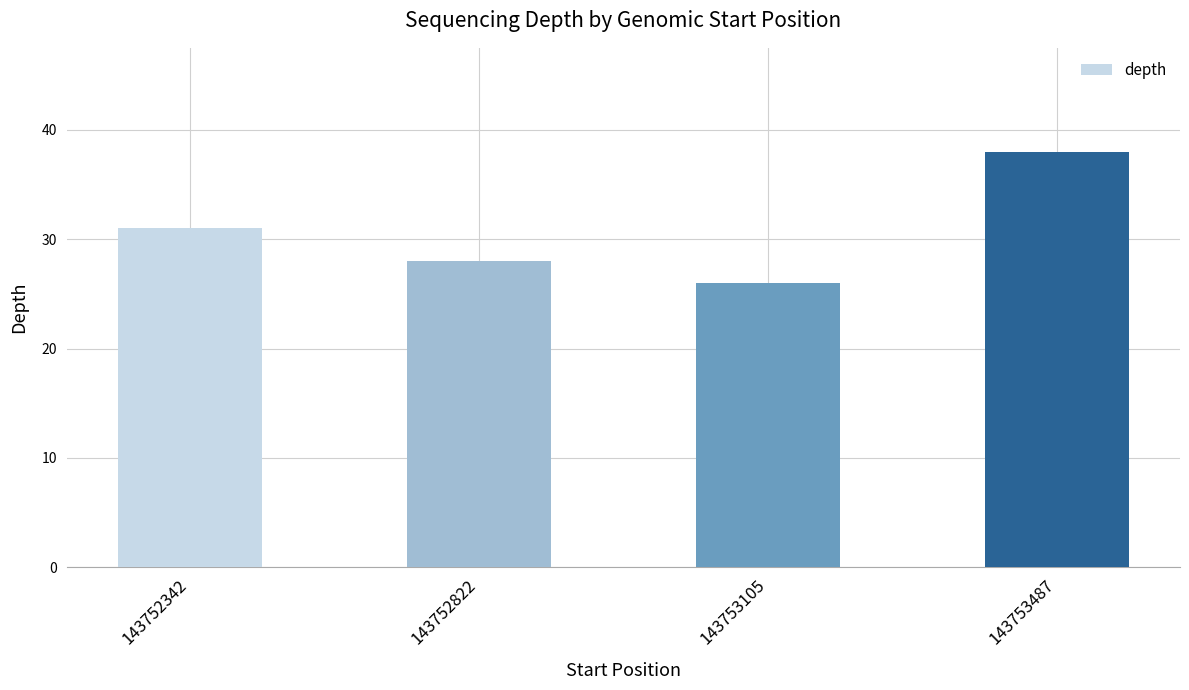

What is the value of the 2nd bar from the left?

28